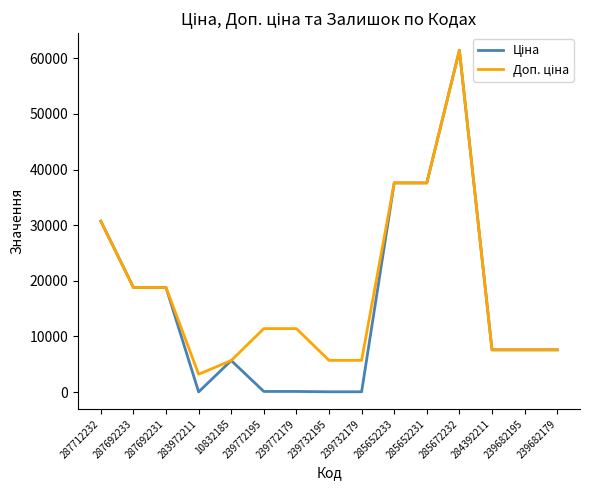

What is the total value across all series at 239682195?

15193.1